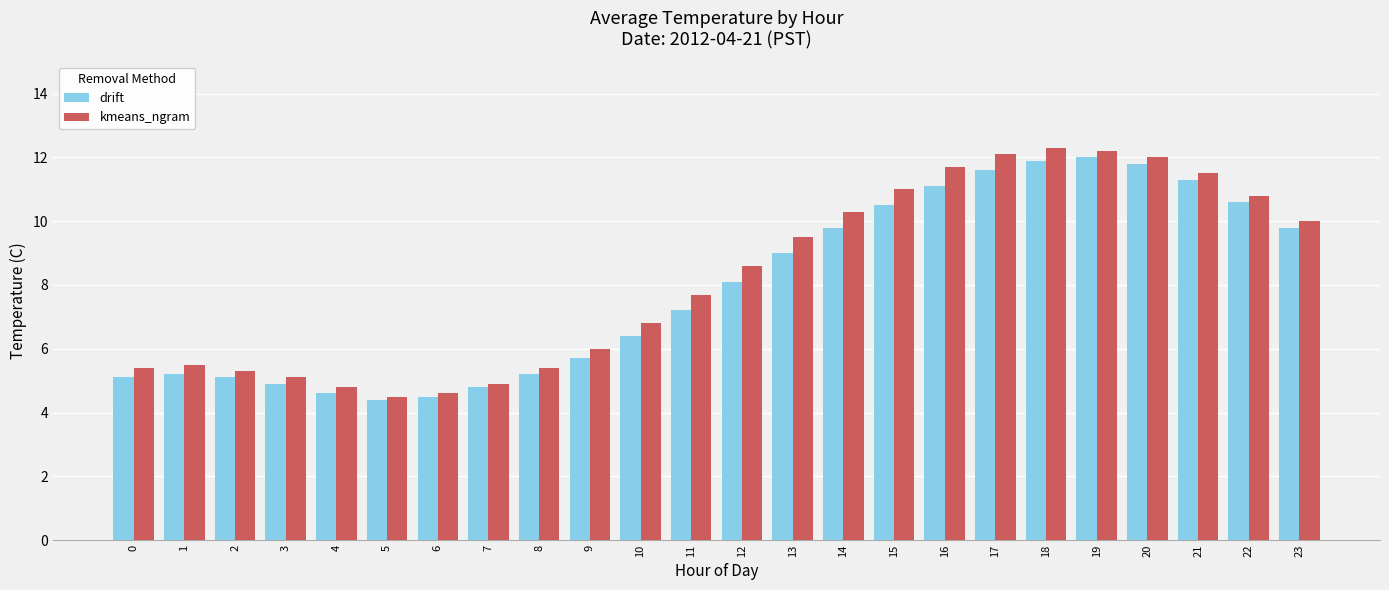

Between 17 and 22, which series saw the biggest shift?

kmeans_ngram